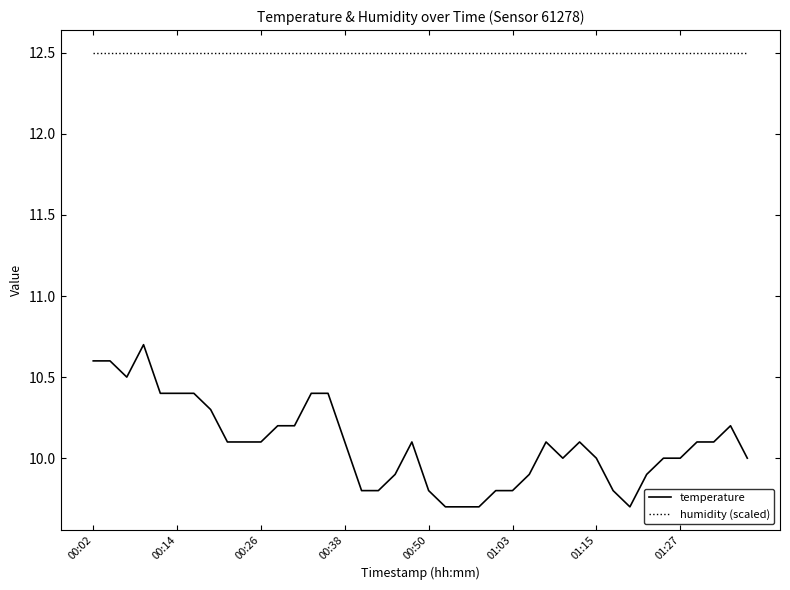

Which series has the largest range (max minus min)?

temperature